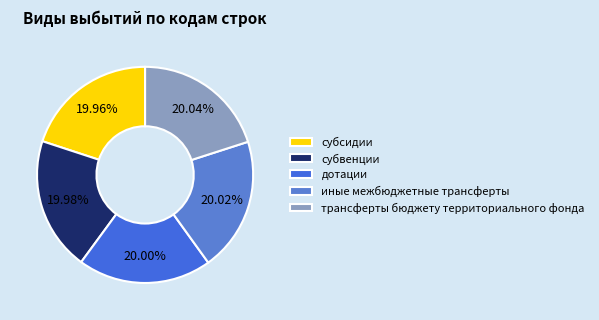

The иные межбюджетные трансферты slice represents 30% of the pie. True or false?

False